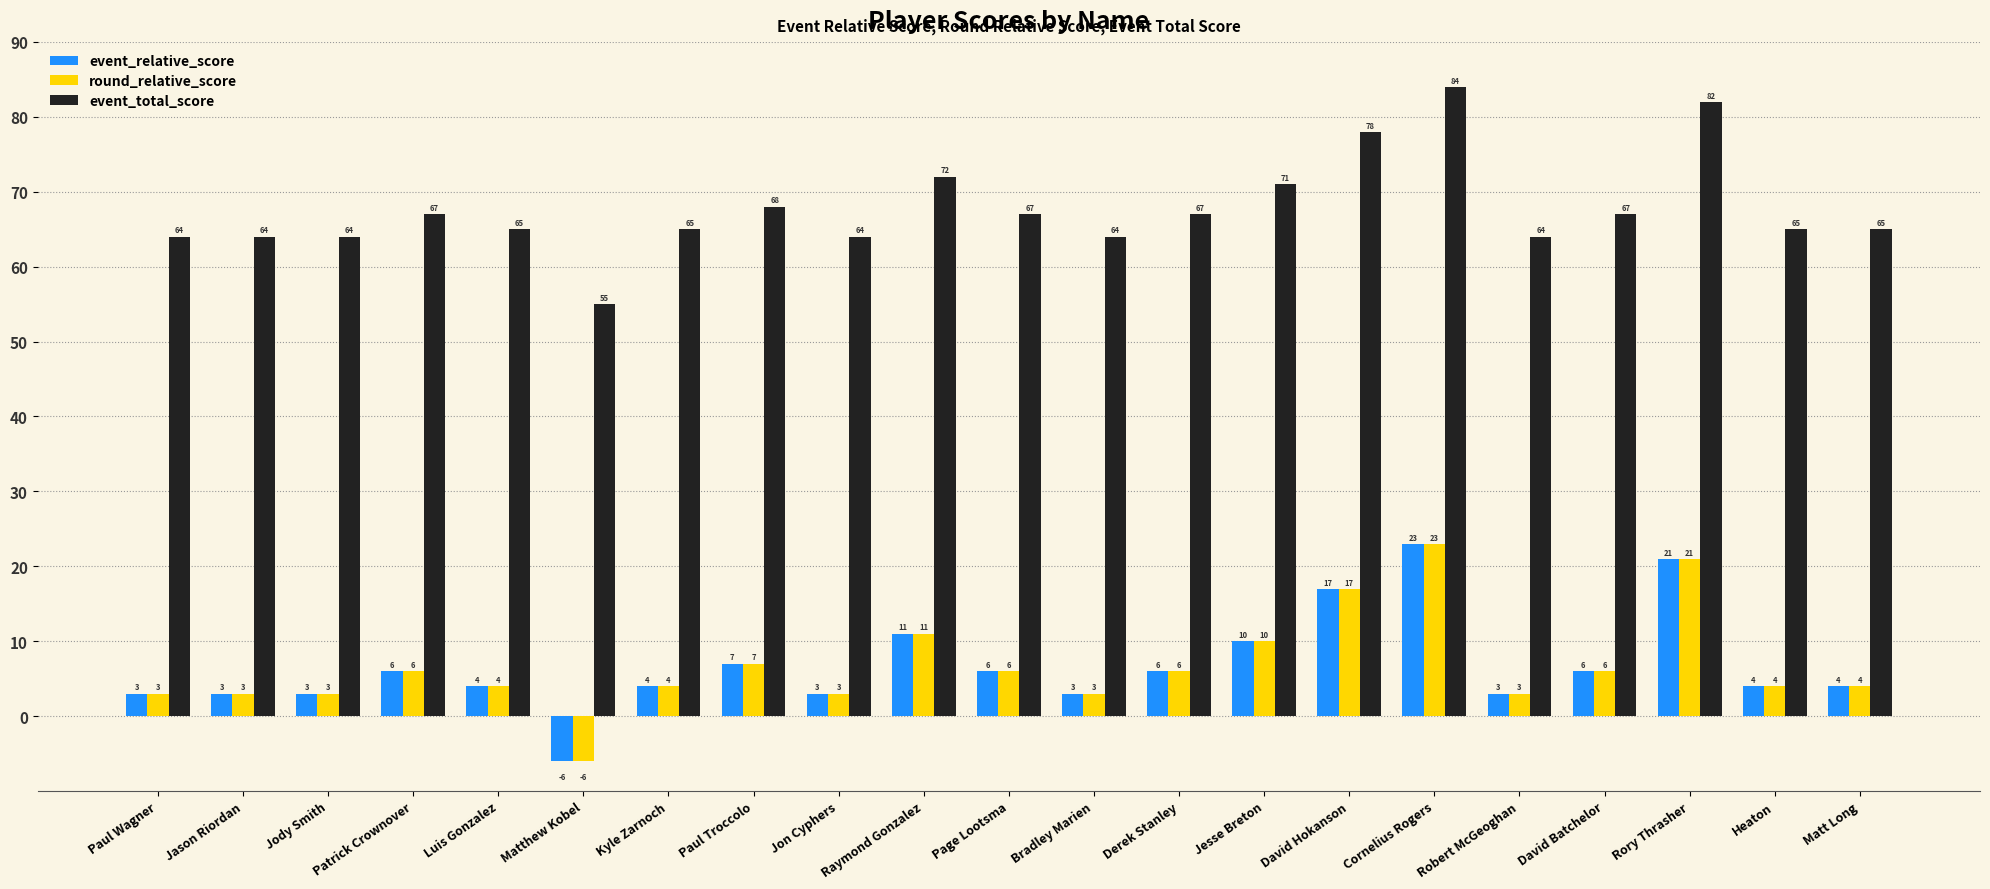

The value of round_relative_score at David Batchelor is 6. True or false?

True